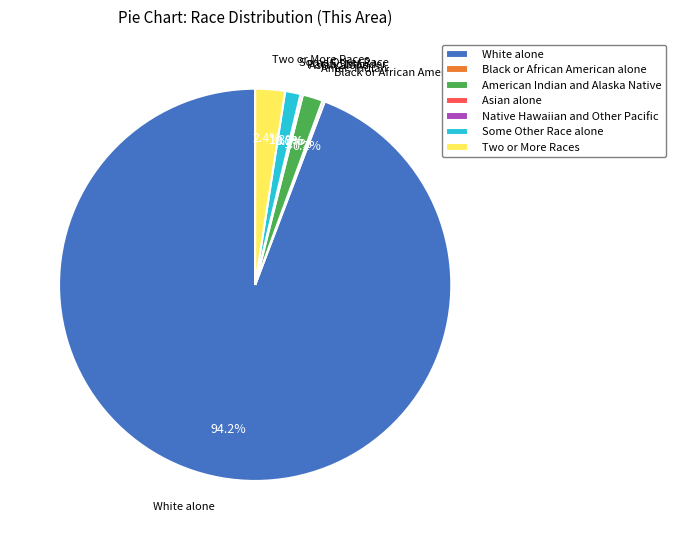

The Two or More Races slice represents 2% of the pie. True or false?

True